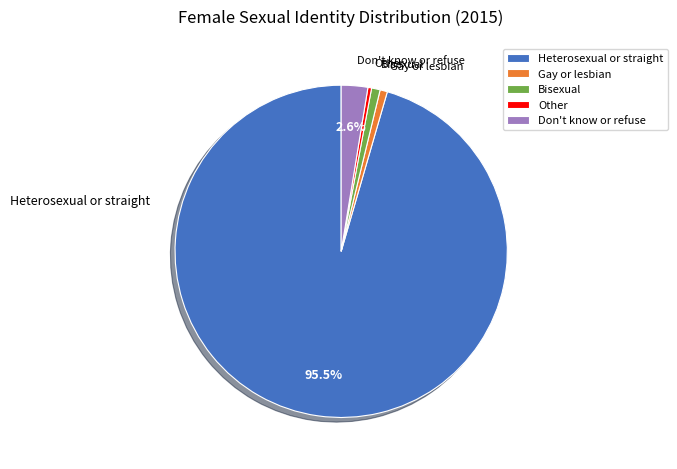

Combined, do Don't know or refuse and Gay or lesbian account for over 50%?

No